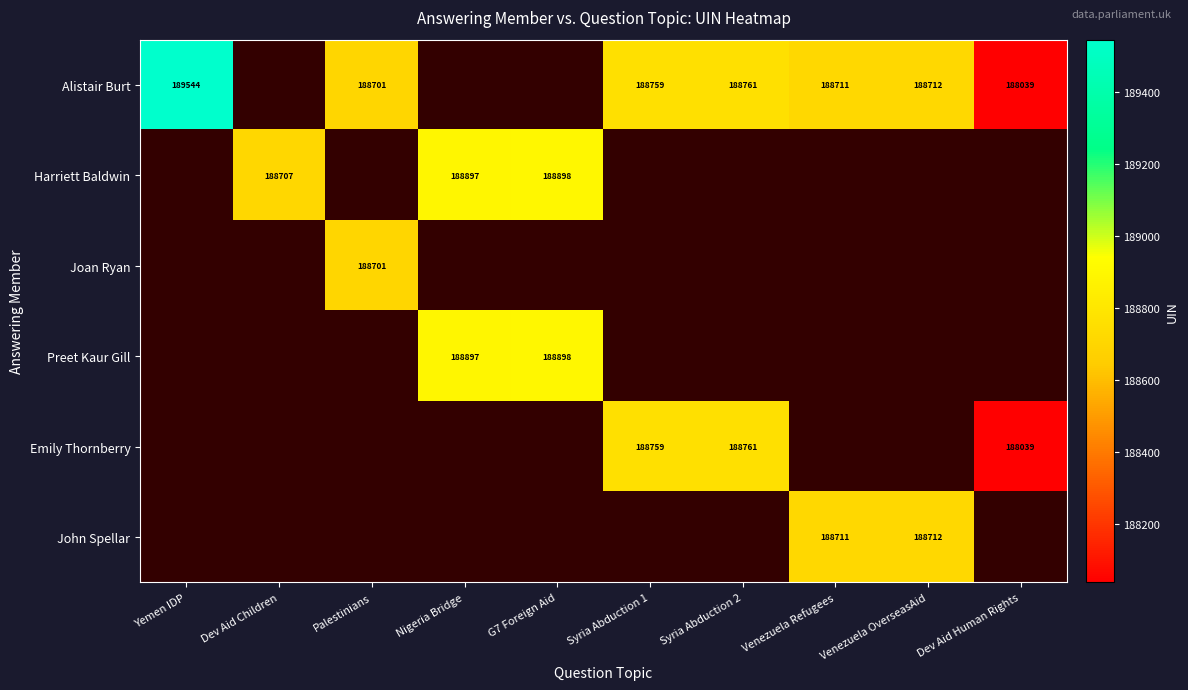

What is the sum of the John Spellar values at Venezuela OverseasAid and Venezuela Refugees?

377423